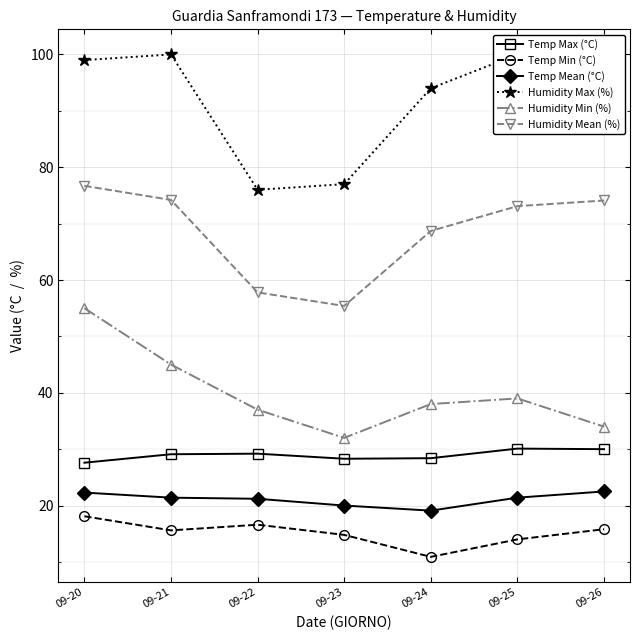

Which series has the largest total across all categories?

Humidity Max (%)